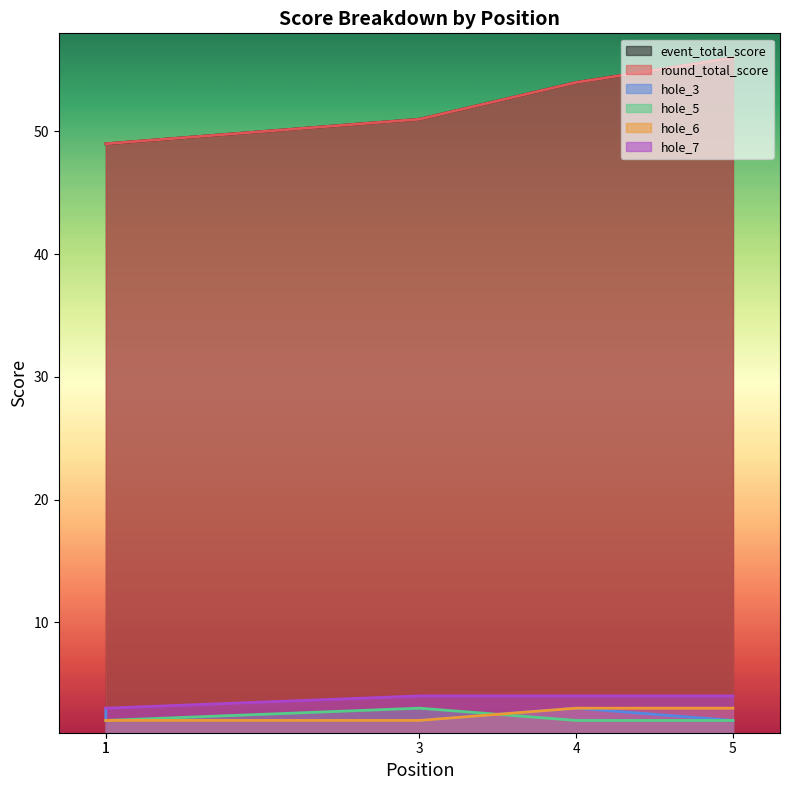

Read the hole_5 value at 5.

2